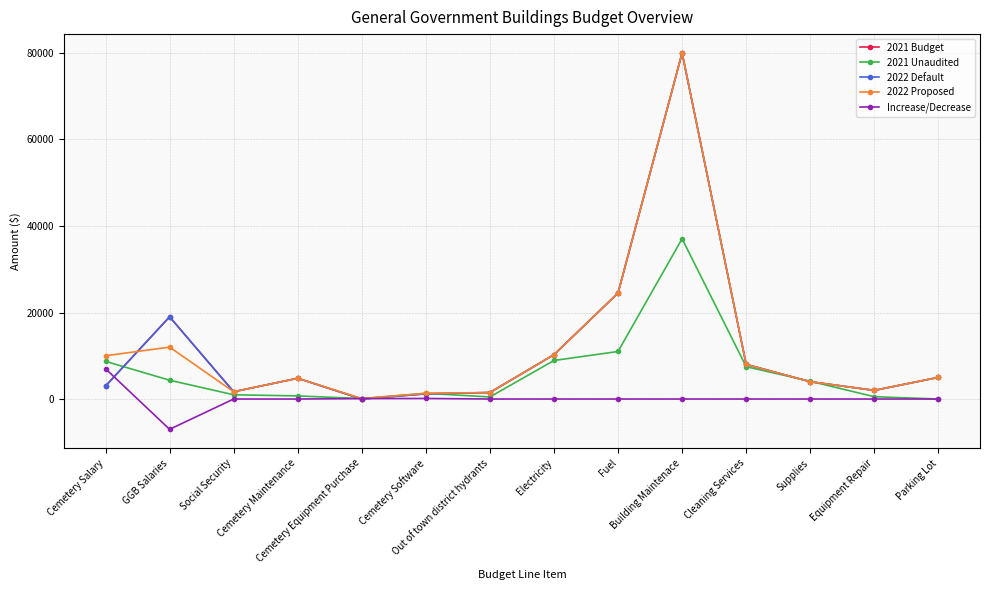

Does the chart have visible grid lines?

Yes